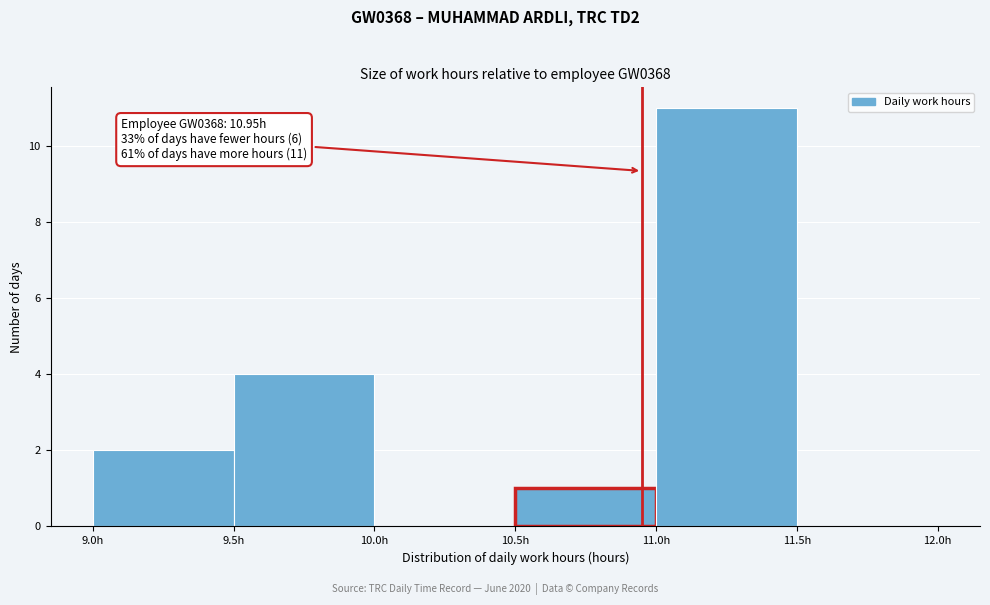

Which range on the x-axis has the tallest bar?

11.0 to 11.5